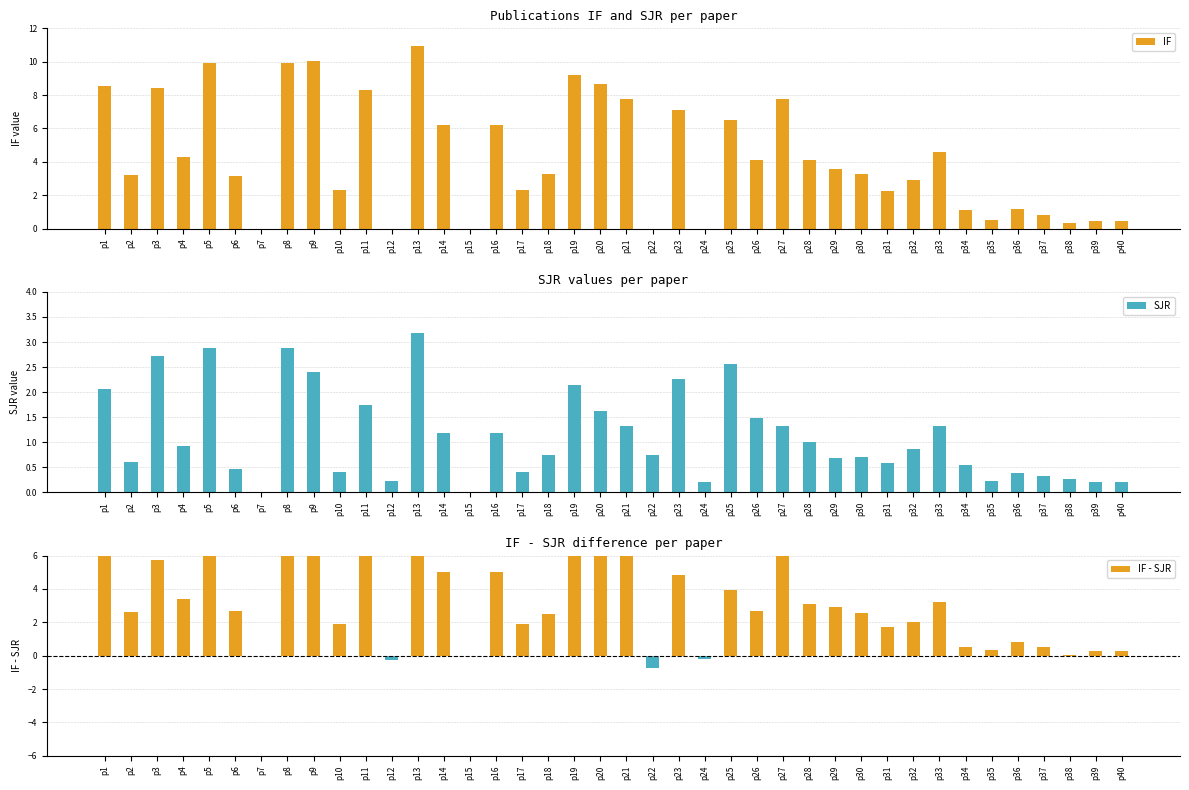

Between p4 and p33, which series saw the biggest shift?

SJR